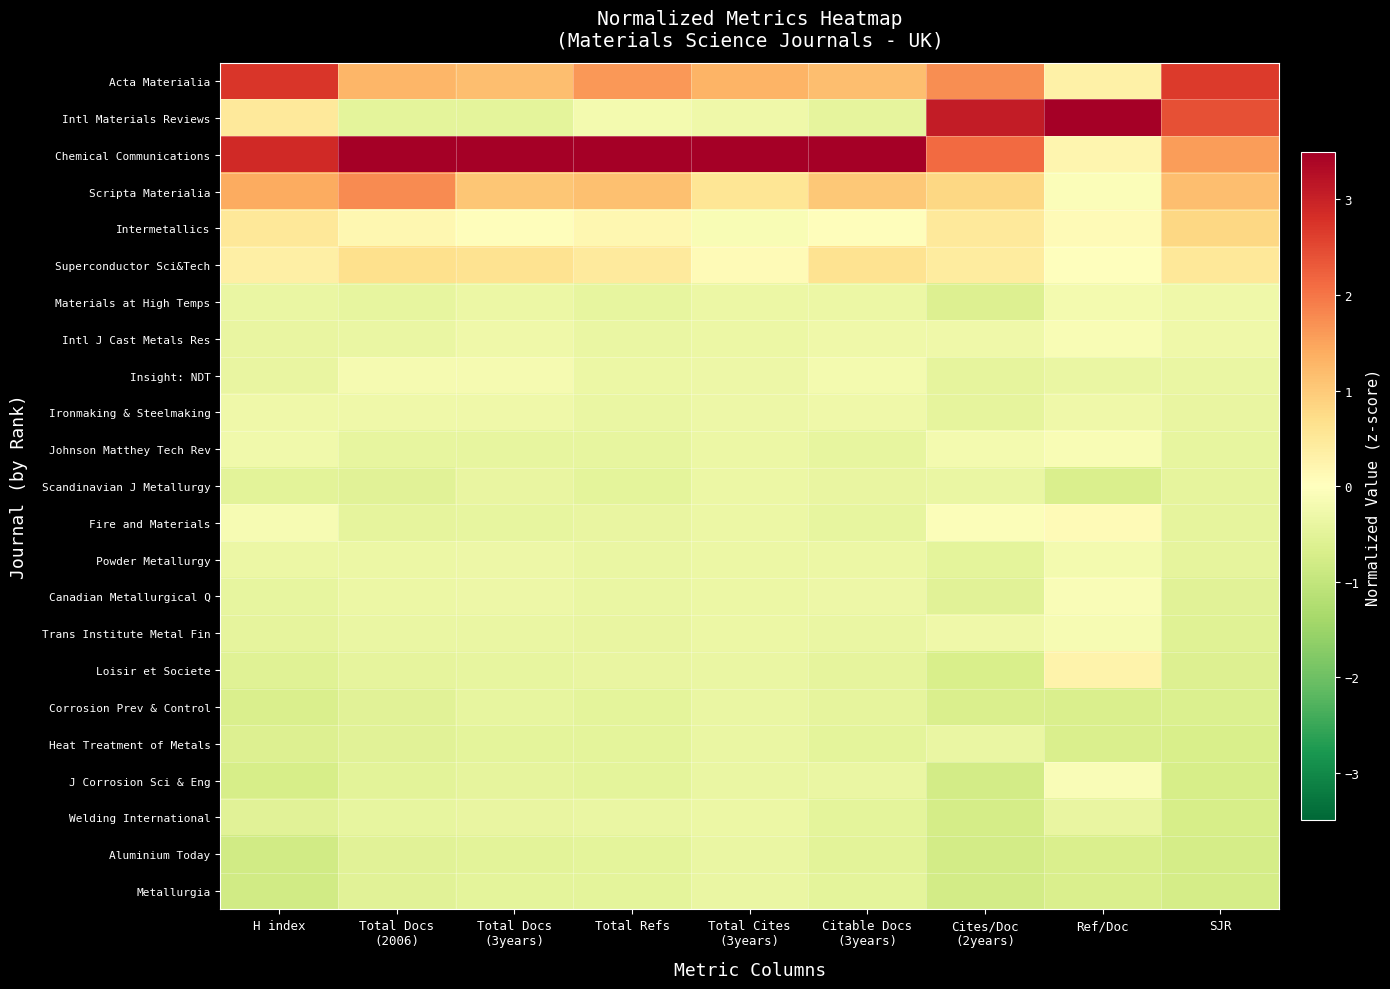

What is the minimum value shown in the chart?

-0.8